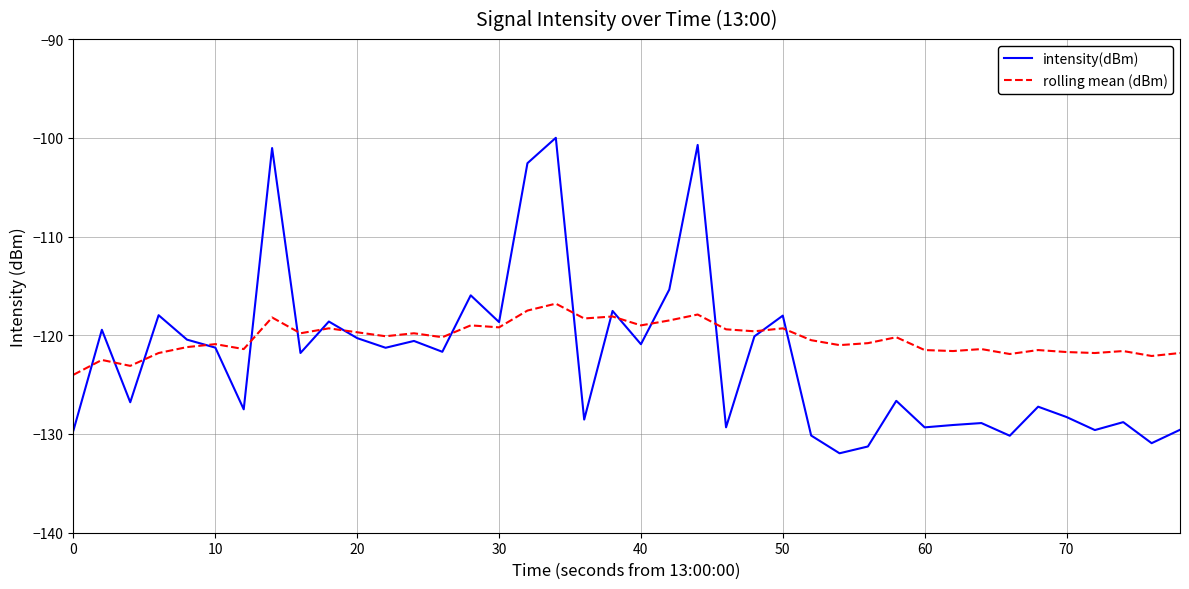

Which series has the widest spread of values?

intensity(dBm)